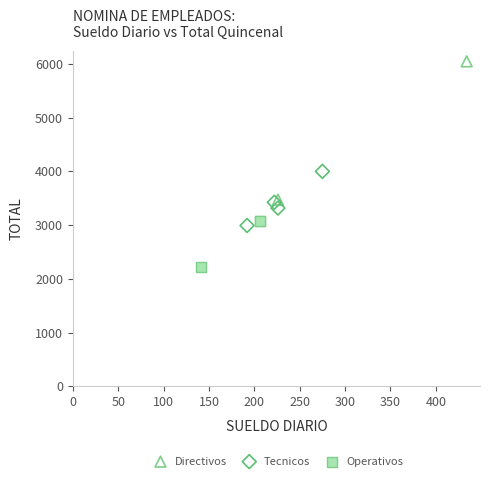

What are all the series names shown in the legend?

Directivos, Tecnicos, Operativos